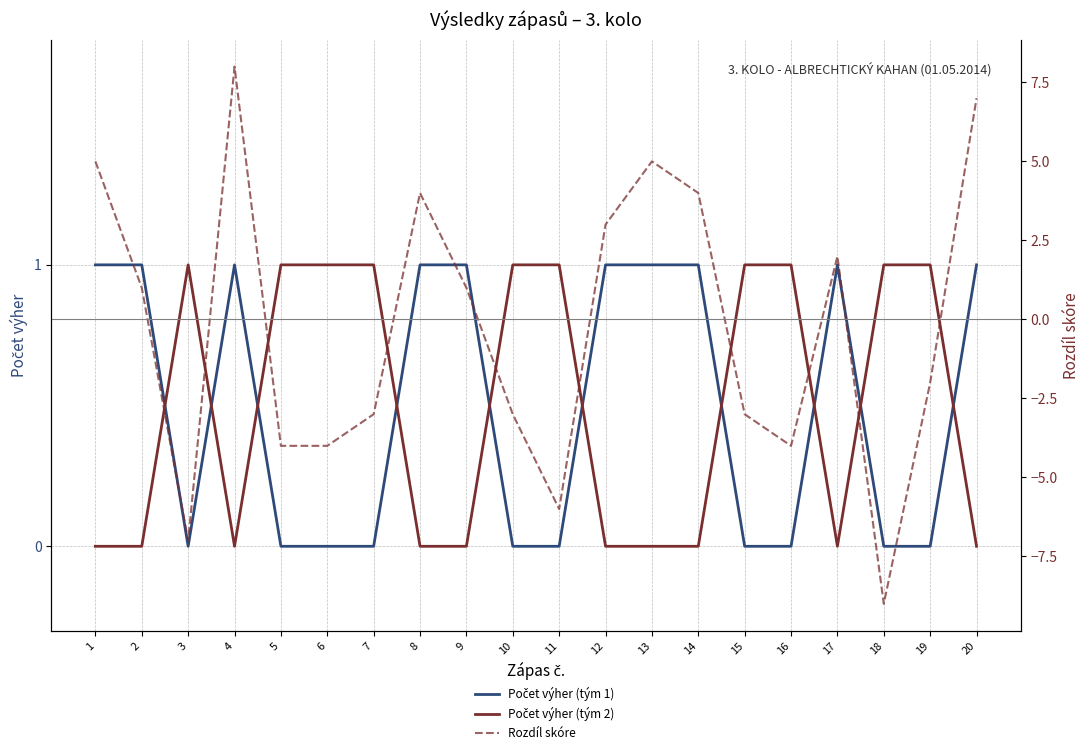

Which series has the largest total across all categories?

Počet výher (tým 1)